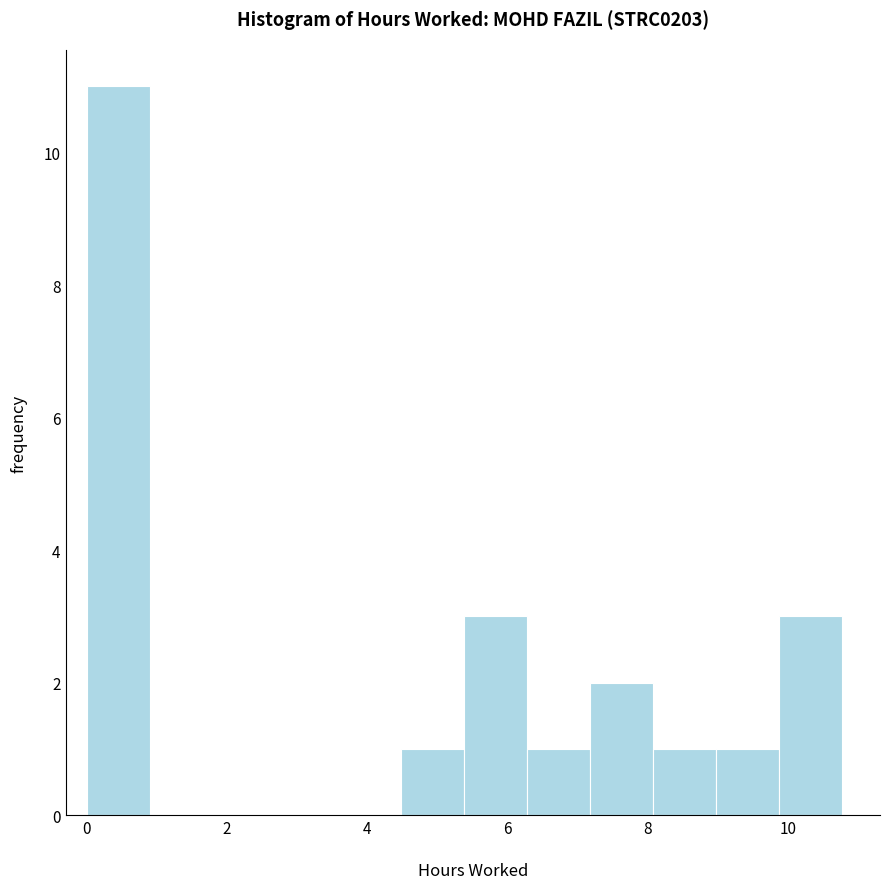

How tall is the bar that spans 5.4 to 6.2 on the x-axis? Neither the bar edges nor the heights are printed on the chart, so give them approximately, as read against the axes.

3